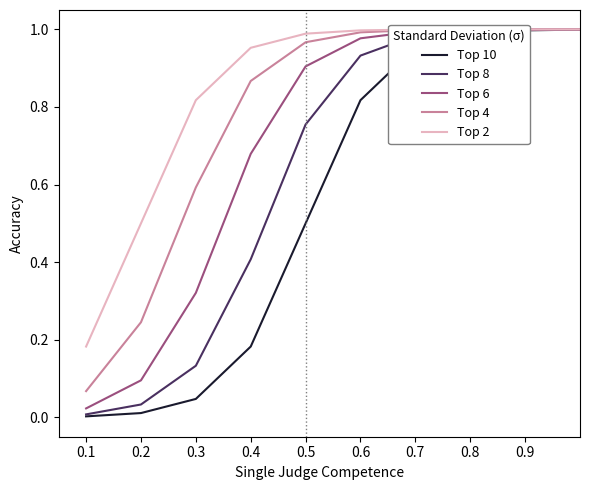

List the series in order of their overall mean, highest first.

Top 2, Top 4, Top 6, Top 8, Top 10